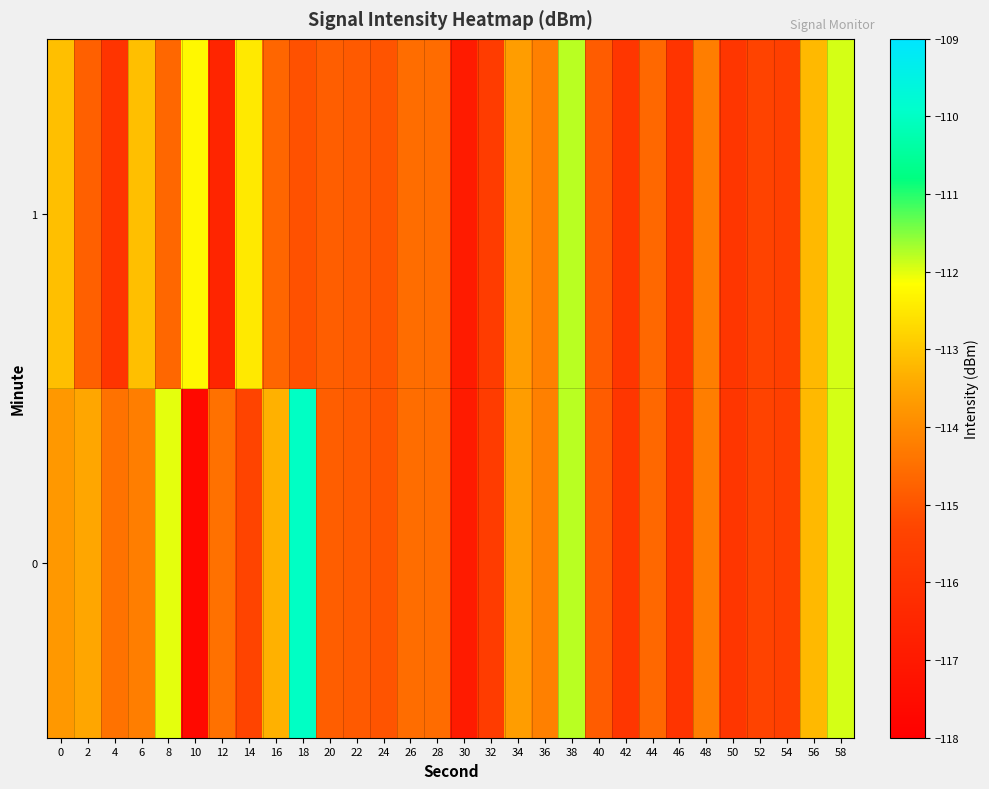

Count the number of categories in the chart.

30